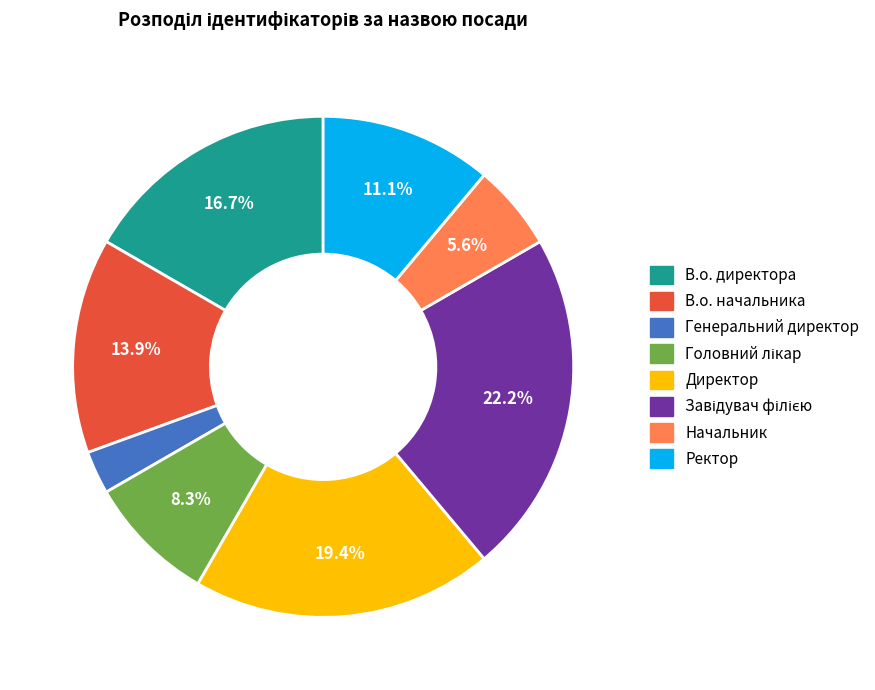

Is it true that В.о. директора is 25% of the pie?

False